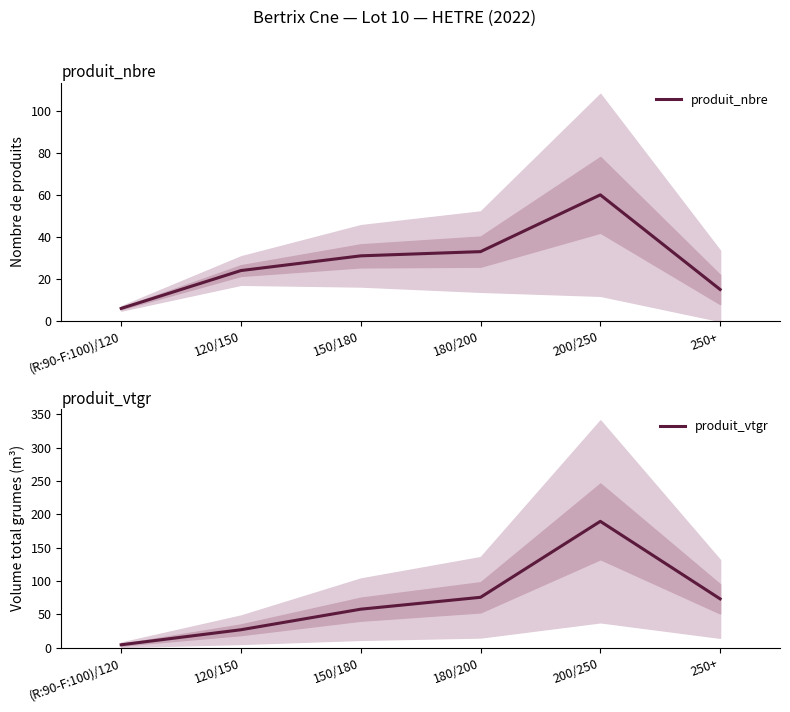

Reading left to right, transcribe all the data shown in this chart.

produit_nbre: (R:90-F:100)/120=6.0	120/150=24.0	150/180=31.0	180/200=33.0	200/250=60.0	250+=15.0
produit_vtgr: (R:90-F:100)/120=4.1	120/150=26.7	150/180=57.6	180/200=75.4	200/250=189.5	250+=73.1